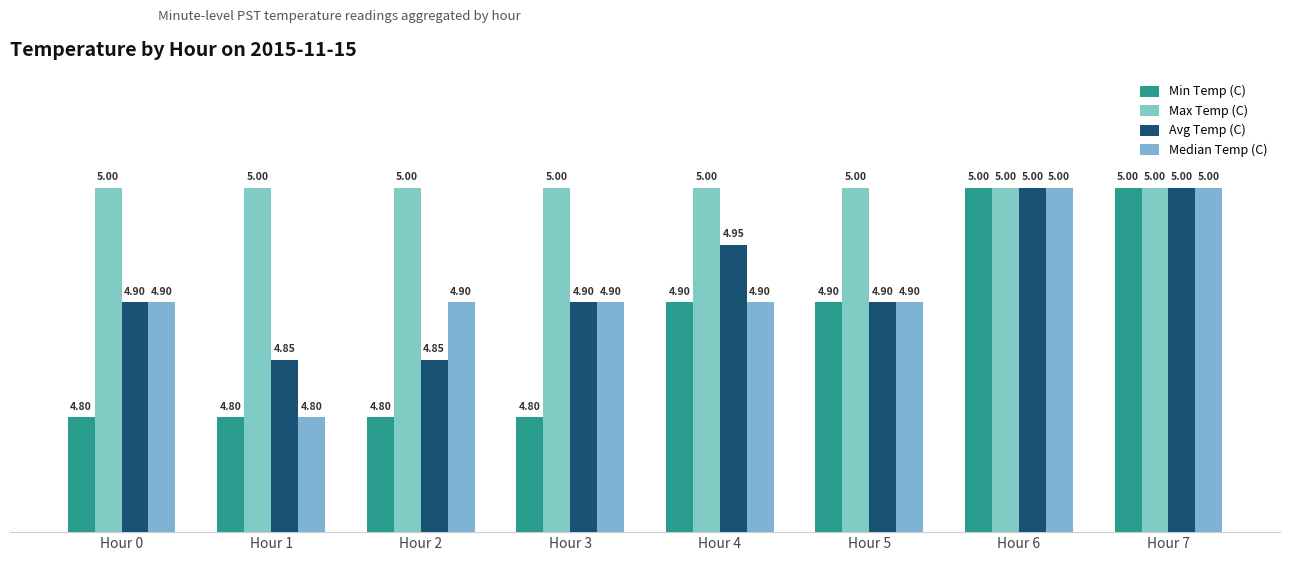

Reading left to right, extract all data points from this chart.

Min Temp (C): Hour 0=4.8	Hour 1=4.8	Hour 2=4.8	Hour 3=4.8	Hour 4=4.9	Hour 5=4.9	Hour 6=5.0	Hour 7=5.0
Max Temp (C): Hour 0=5.0	Hour 1=5.0	Hour 2=5.0	Hour 3=5.0	Hour 4=5.0	Hour 5=5.0	Hour 6=5.0	Hour 7=5.0
Avg Temp (C): Hour 0=4.9	Hour 1=4.8	Hour 2=4.8	Hour 3=4.9	Hour 4=5.0	Hour 5=4.9	Hour 6=5.0	Hour 7=5.0
Median Temp (C): Hour 0=4.9	Hour 1=4.8	Hour 2=4.9	Hour 3=4.9	Hour 4=4.9	Hour 5=4.9	Hour 6=5.0	Hour 7=5.0